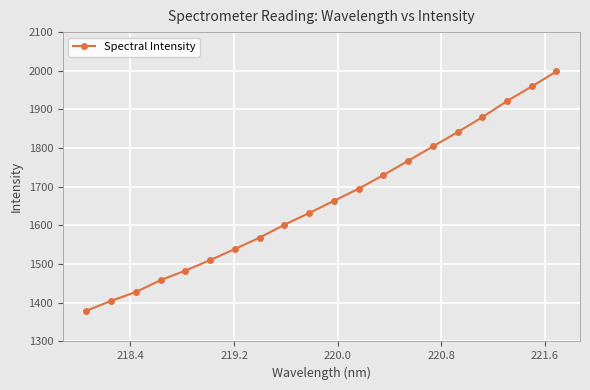

What is the greatest value displayed?

1998.3